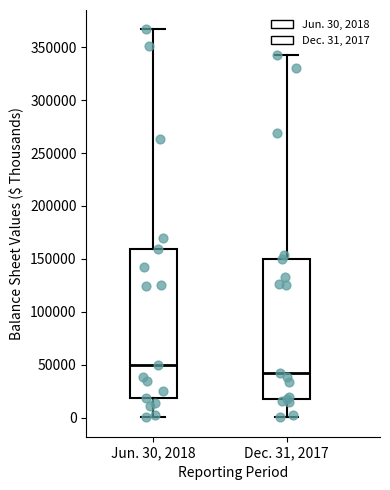

Reading left to right, read every box against the y-axis: the position of its median line, the range the box covers, and the ends of its whiskers. The values are not printed on the chart, so give them approximately, as read against the axis.

Jun. 30, 2018: median 50000, box 20000 to 160000, whiskers 0 to 365000
Dec. 31, 2017: median 40000, box 20000 to 150000, whiskers 0 to 345000